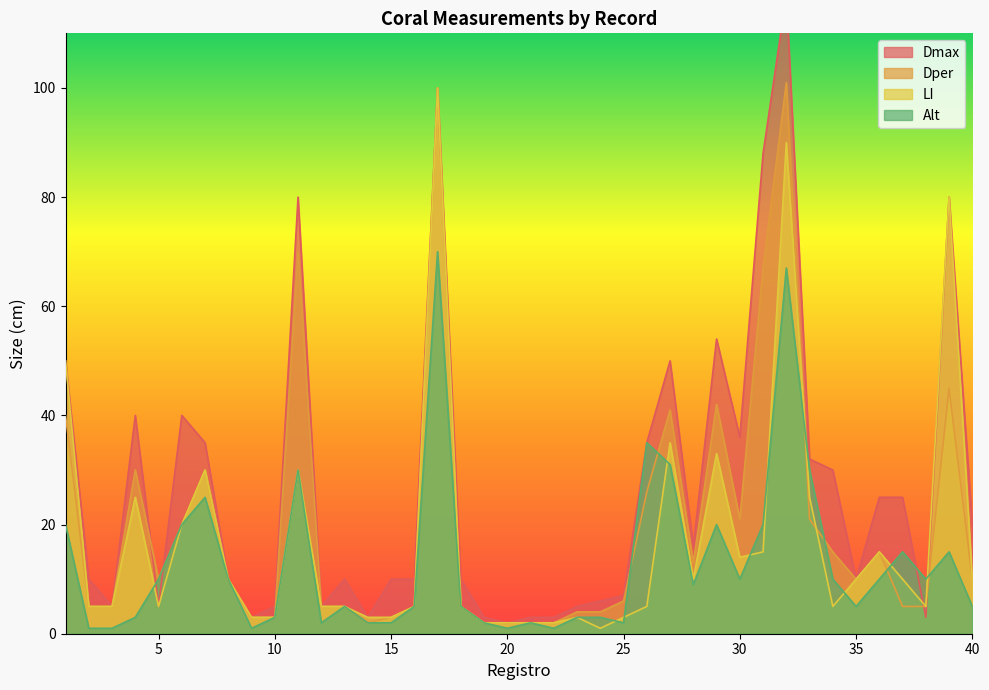

Which has a higher value, 8 or 21?

8